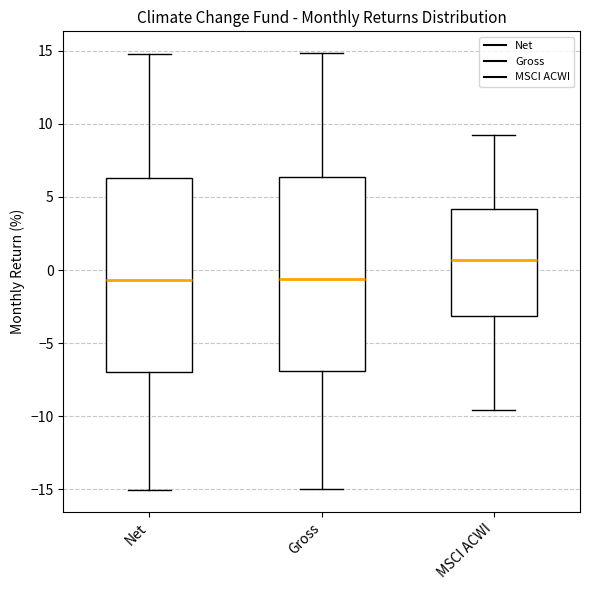

Which box's median line is the highest?

MSCI ACWI